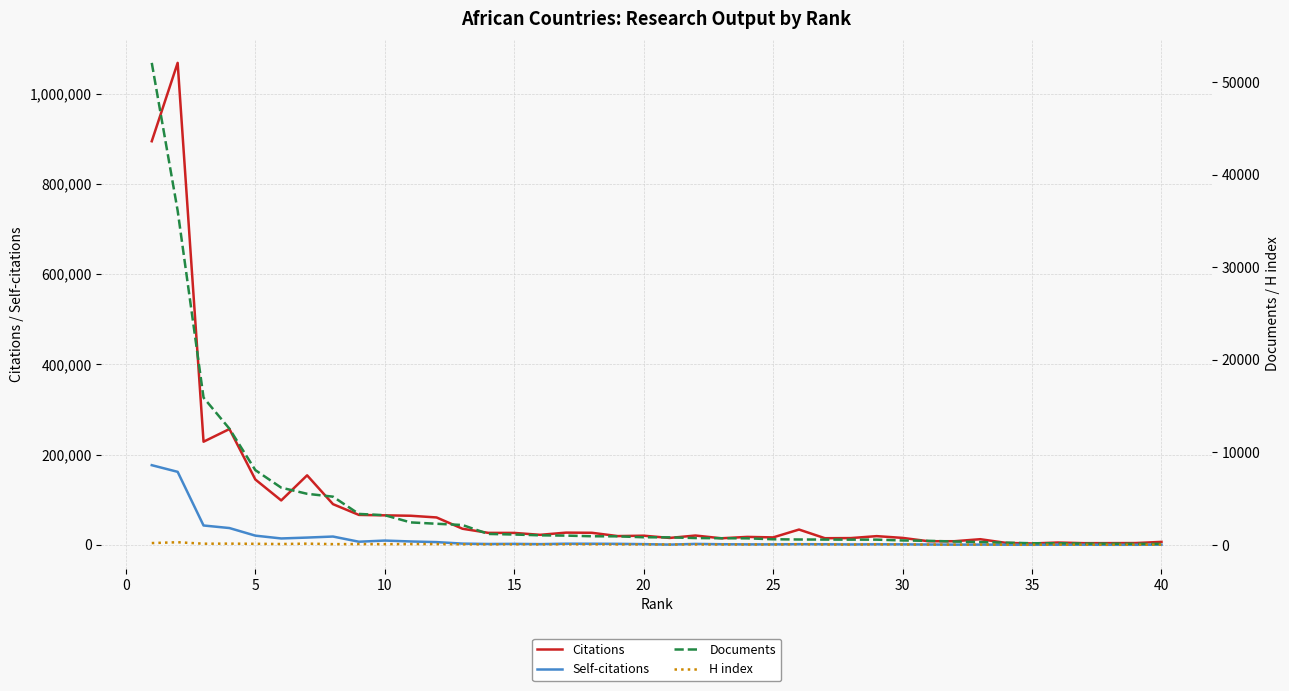

Reading left to right, list all the values displayed in this chart.

Citations: 894599	1068318	228564	256636	144846	98401	154040	90150	66307	65319	64445	60670	35680	26503	26417	22150	27029	26678	19366	20237	15268	20594	14498	17554	16448	33855	14652	14937	19249	15350	7952	7979	12444	4248	3015	5089	3681	3768	3929	6536
Self-citations: 176545	161780	42856	37172	20353	14100	16055	18362	6862	9448	7445	6037	2688	1854	2123	1568	2492	2407	2186	1522	534	1990	1310	1017	1013	1375	1238	870	1162	1033	664	391	504	220	122	191	232	69	84	324
Documents: 52083	36119	15922	12564	8093	6197	5534	5224	3360	3222	2444	2298	2163	1198	1135	1049	1018	947	938	839	829	754	734	723	622	598	590	584	582	496	454	378	324	253	194	190	156	148	133	126
H index: 212	301	143	150	132	109	149	96	104	95	105	104	76	73	79	68	78	78	66	67	56	62	58	60	57	87	61	54	73	63	47	38	51	30	26	38	29	26	33	38